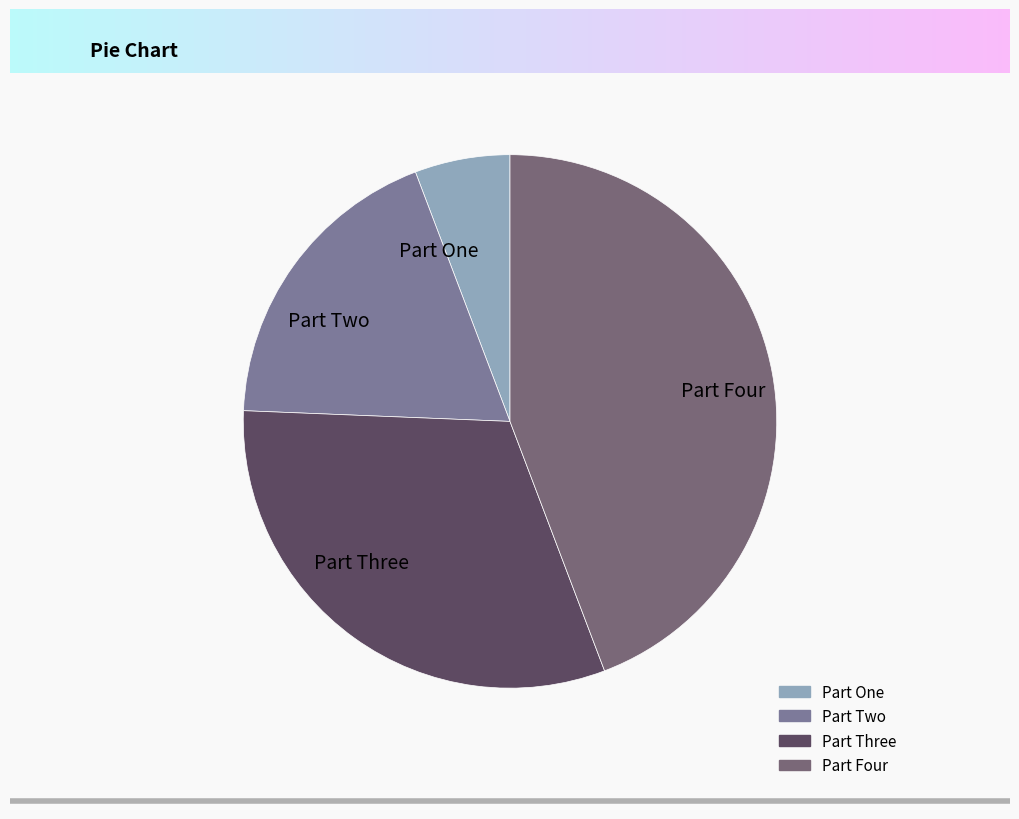

Does any single category account for the majority?

No